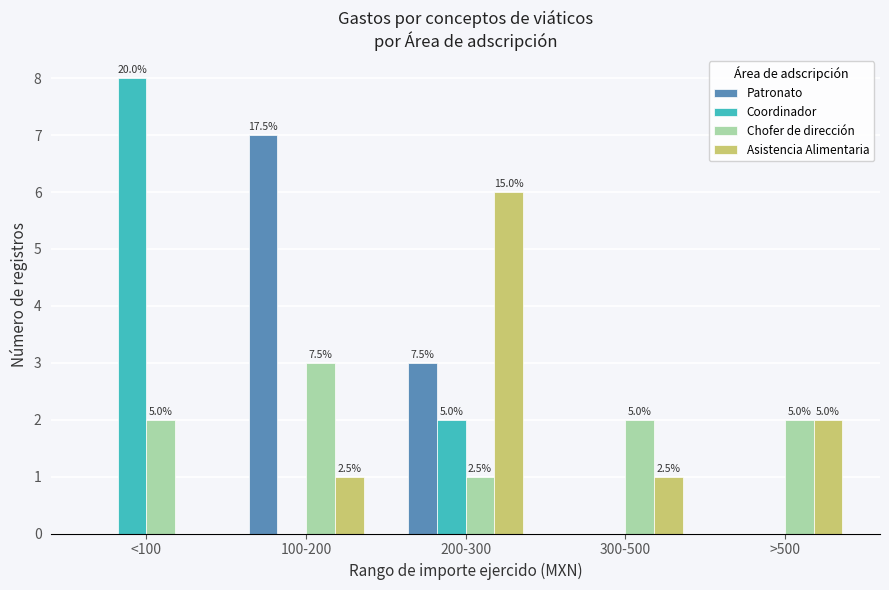

What is the sum of the Coordinador values at 100-200 and <100?

8